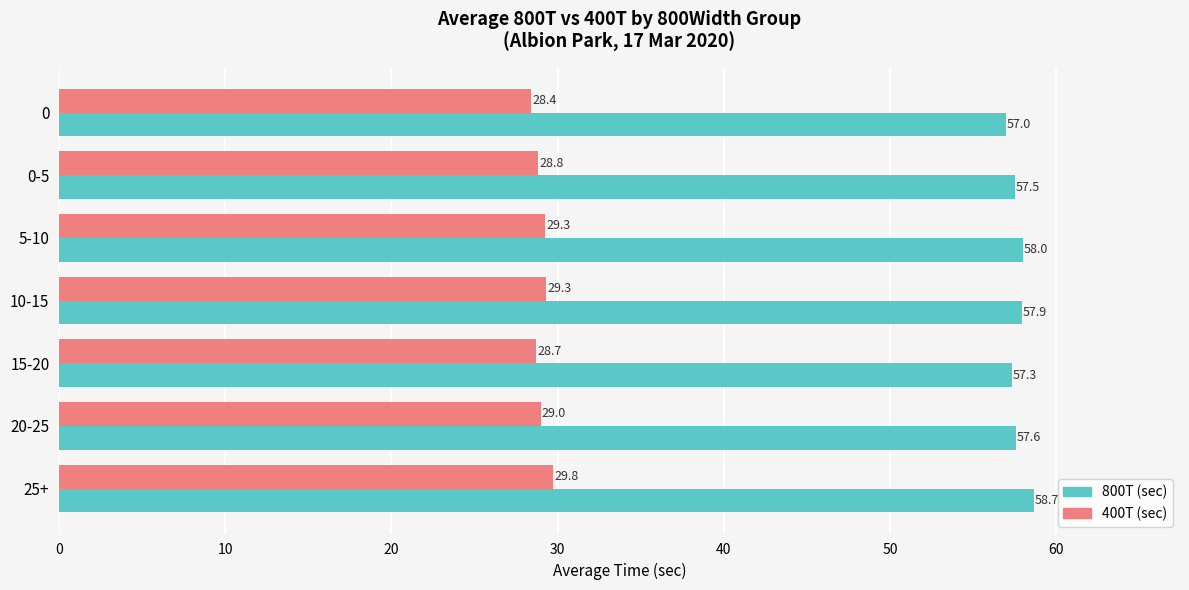

What is the sum of the 400T (sec) values at 0 and 20-25?

57.4